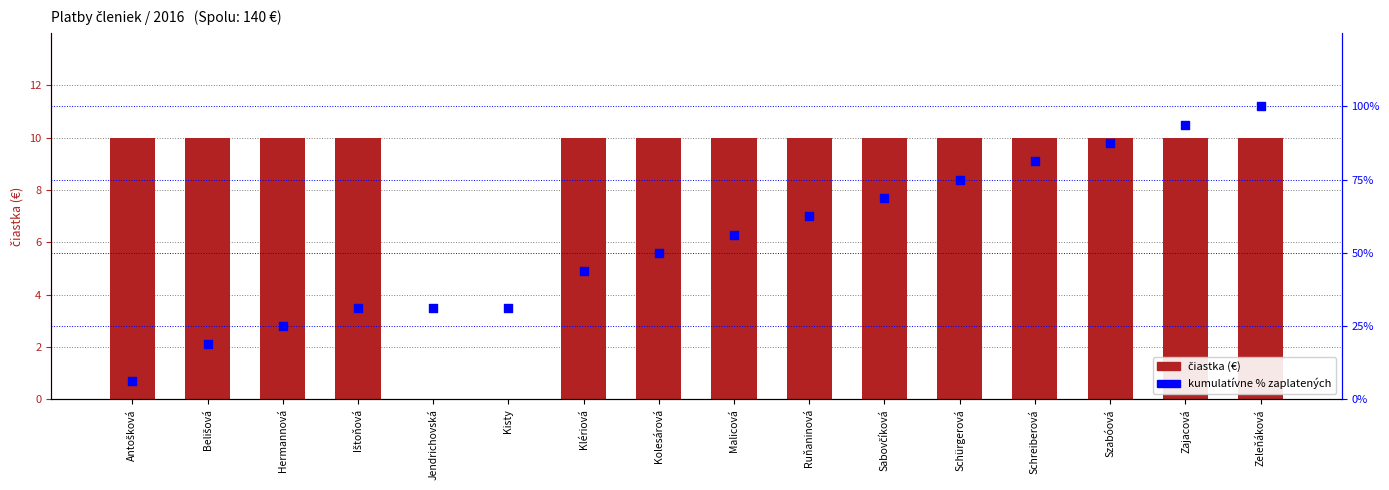

What is the total value across all series at Klériová?

53.8